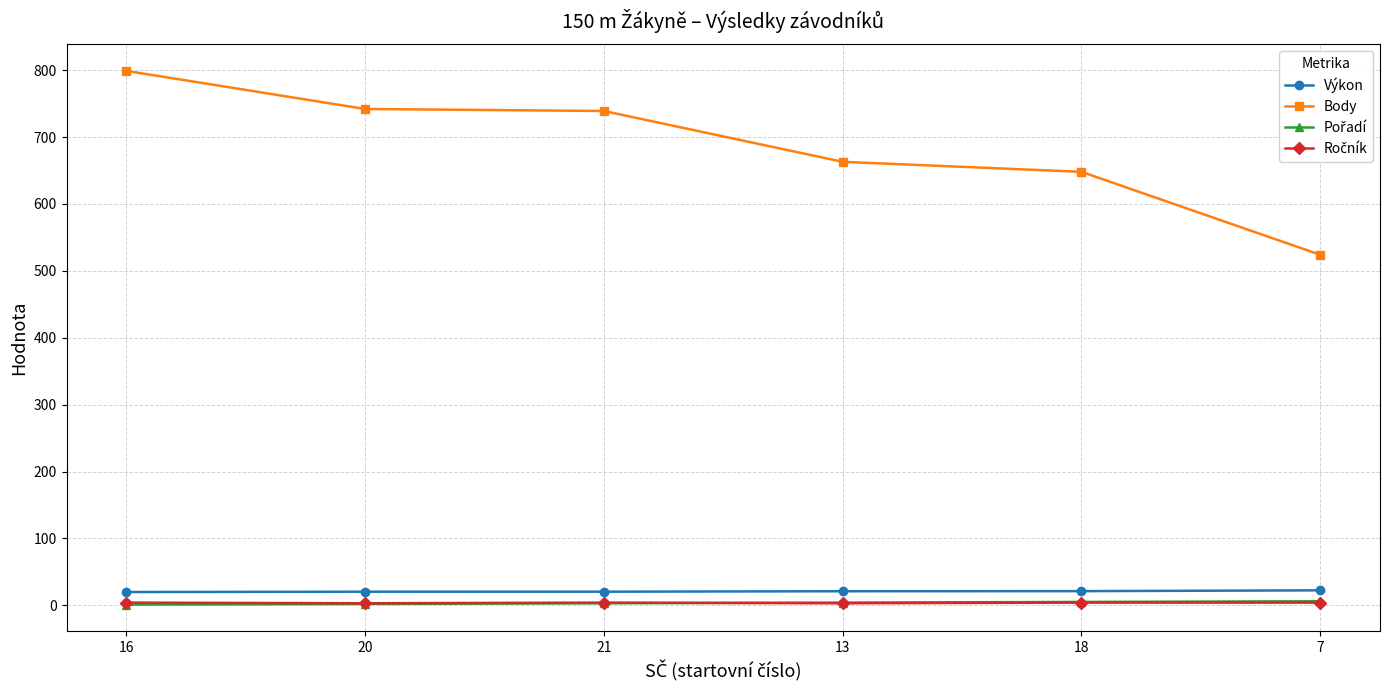

The value of Výkon at 16 is 19.8. True or false?

True